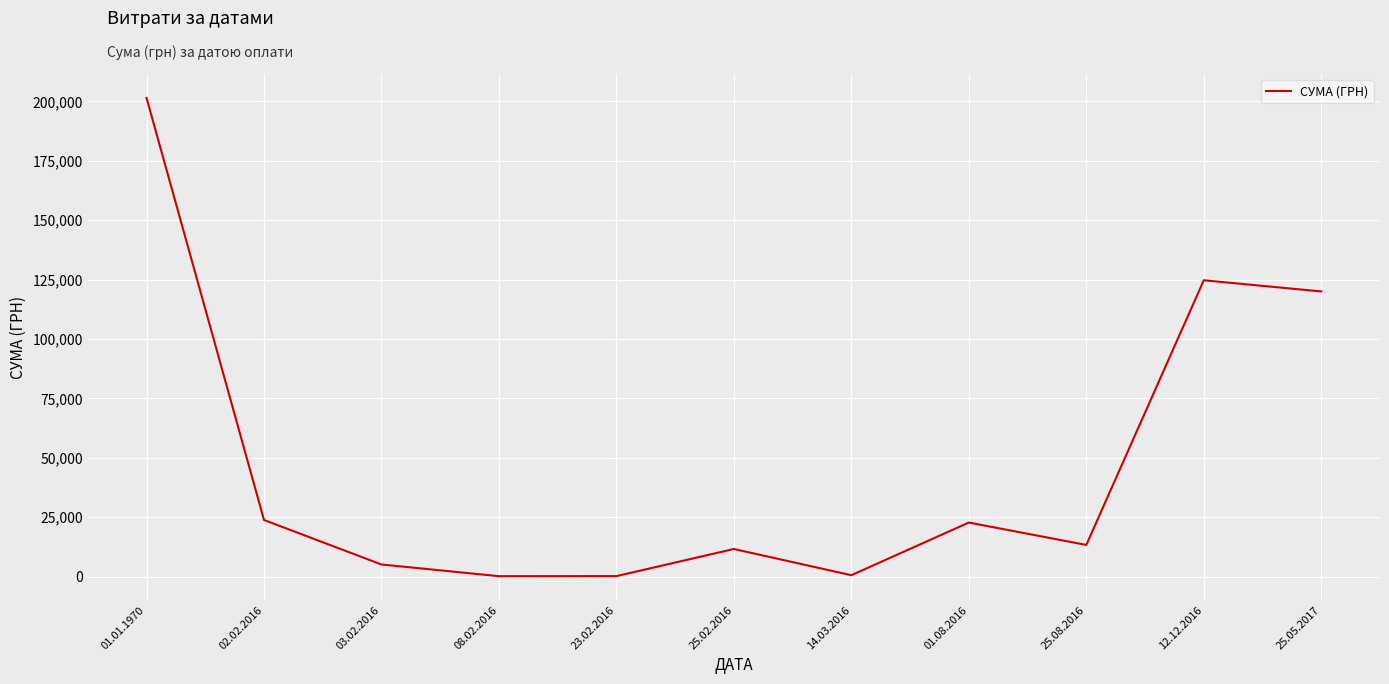

What is the maximum value shown in the chart?

201476.1